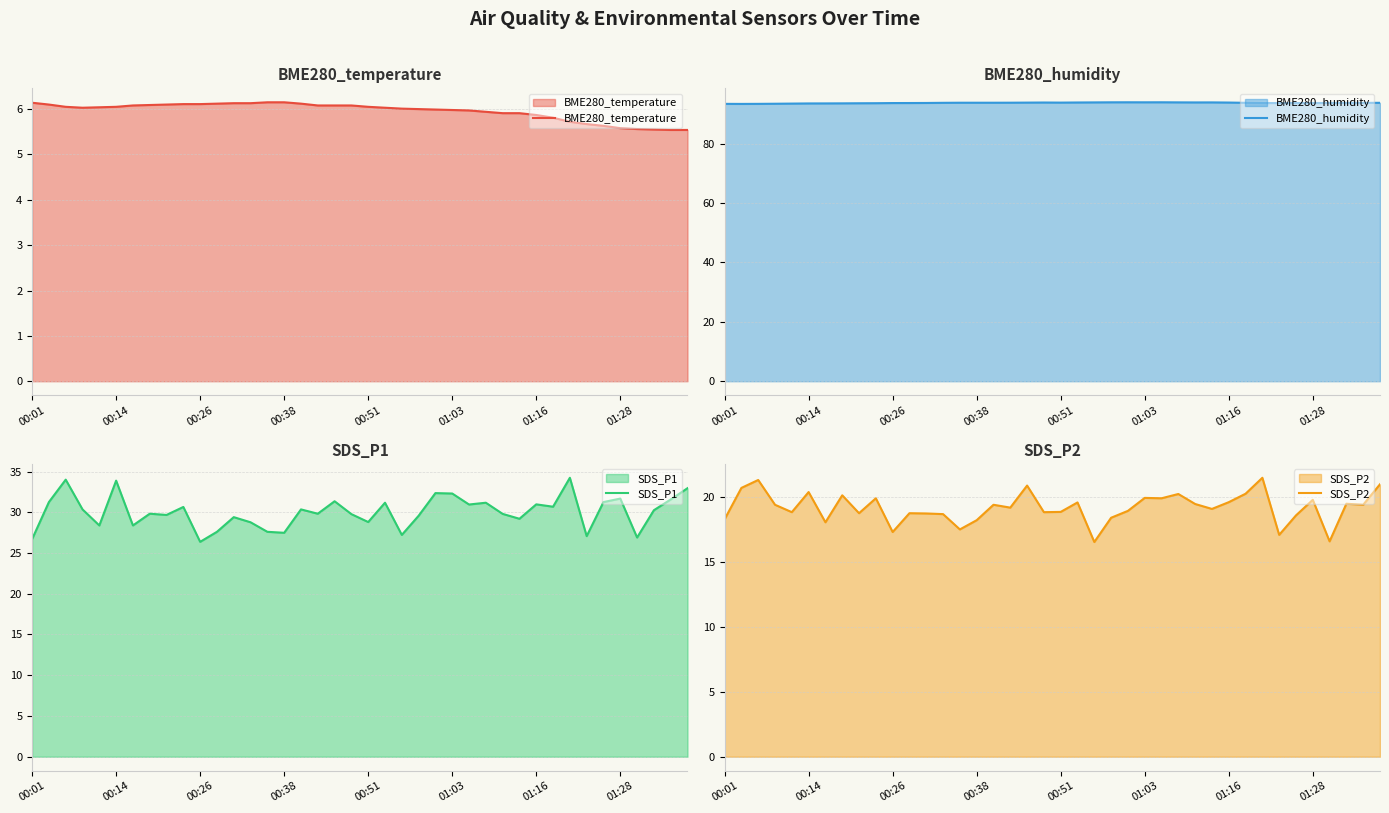

What is the highest value of the BME280_temperature series?

6.2